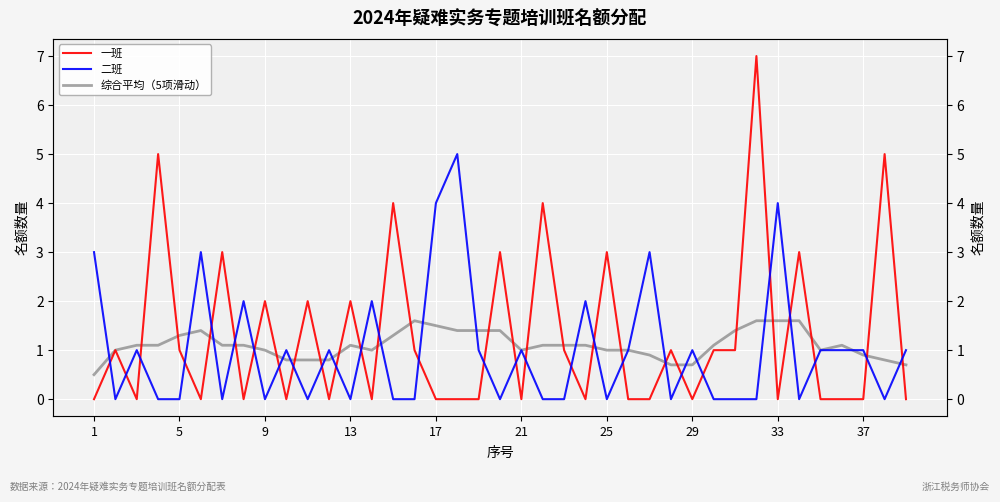

How many data points in 二班 are above 1?

9